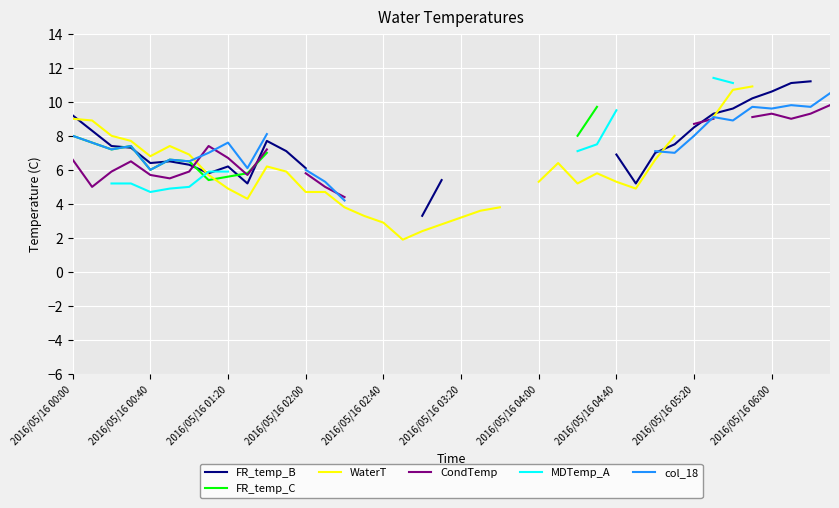

At which label is WaterT closest to 6?

11